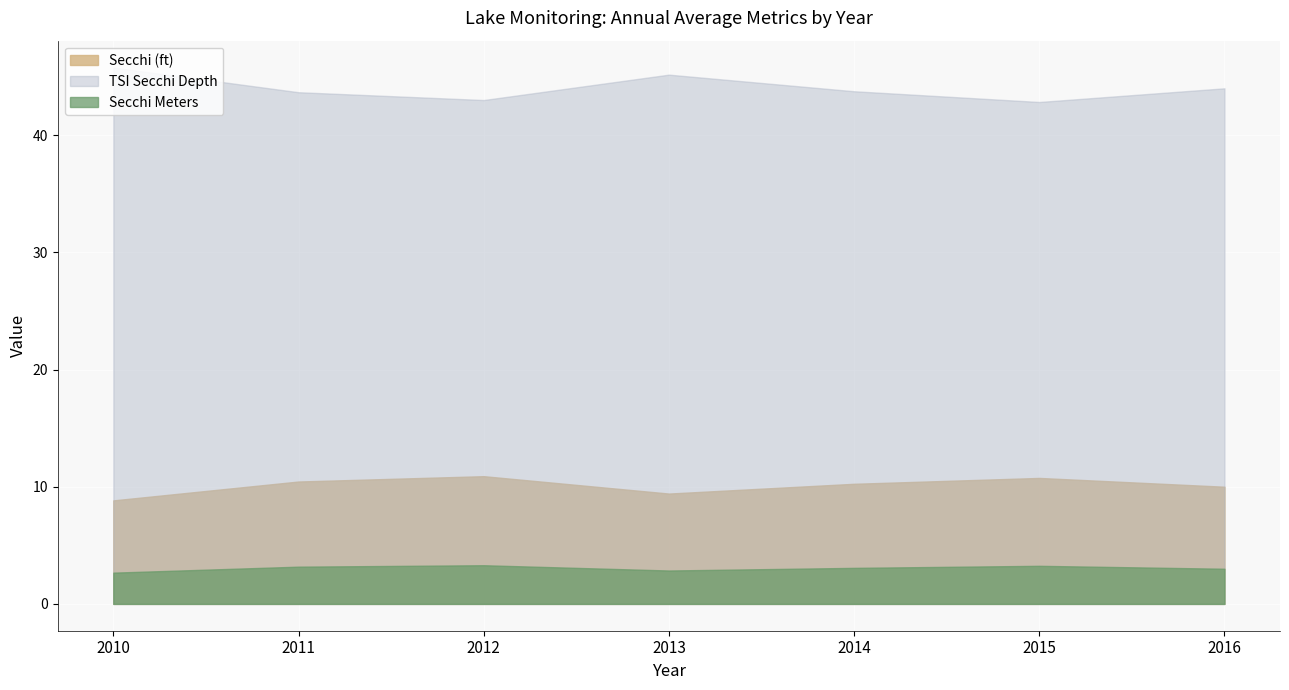

What are all the series names shown in the legend?

Secchi (ft), TSI Secchi Depth, Secchi Meters